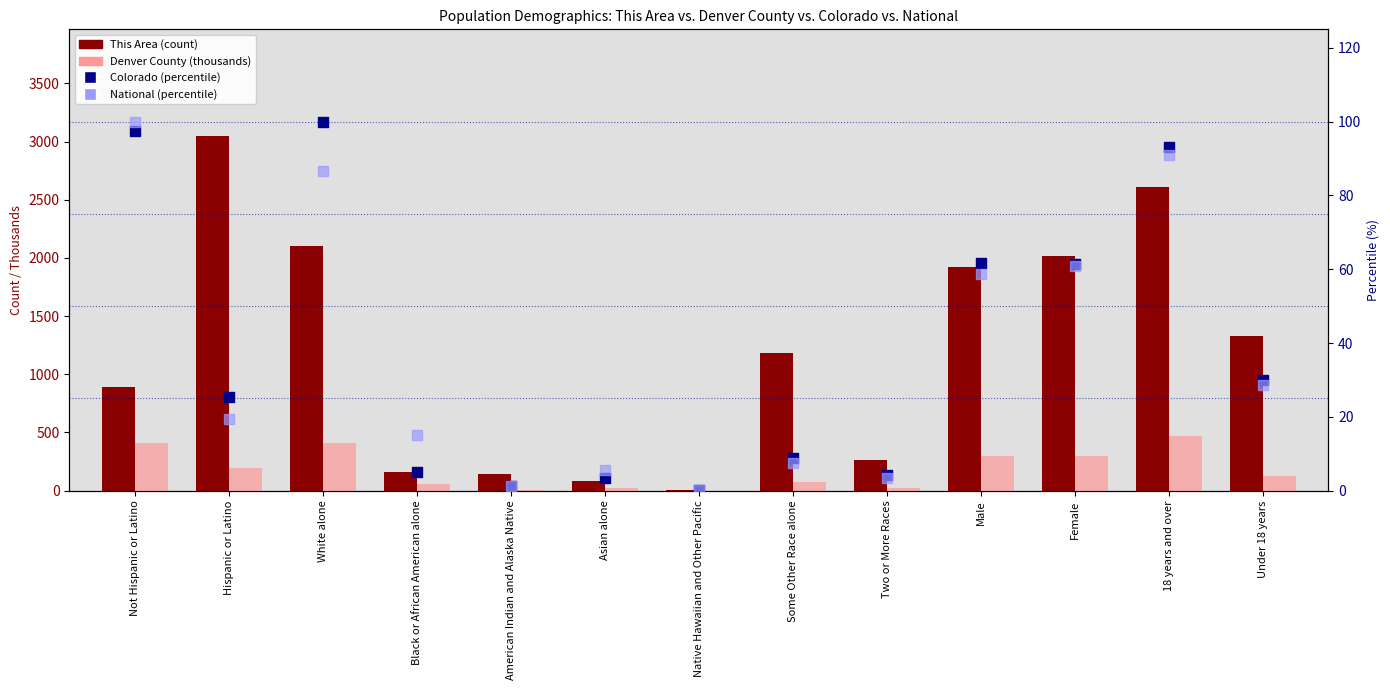

What is the total value across all series at Hispanic or Latino?

3285.9